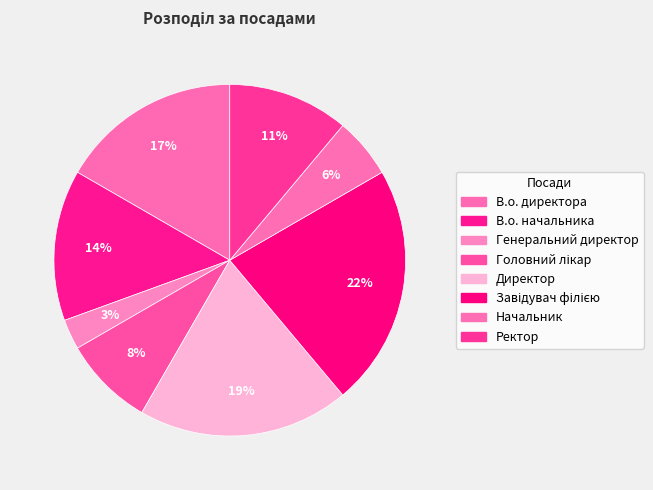

Is it true that Головний лікар is 8% of the pie?

True